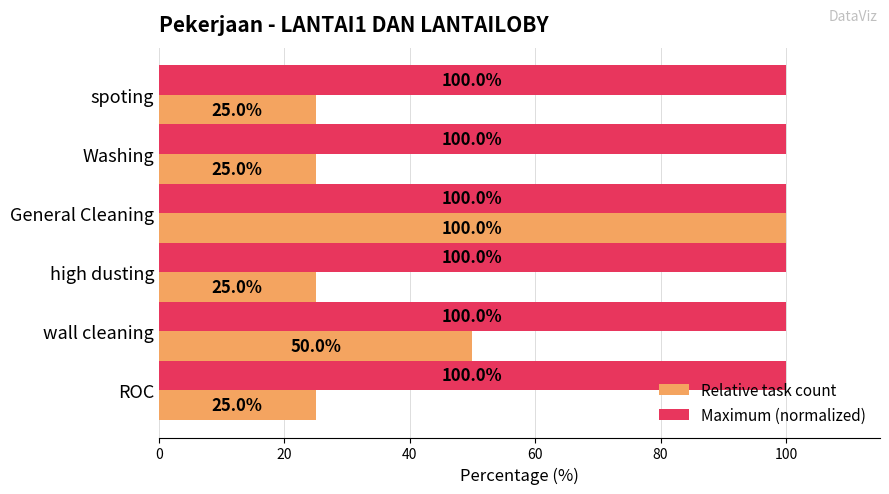

What is the difference between the highest and lowest values at wall cleaning?

50